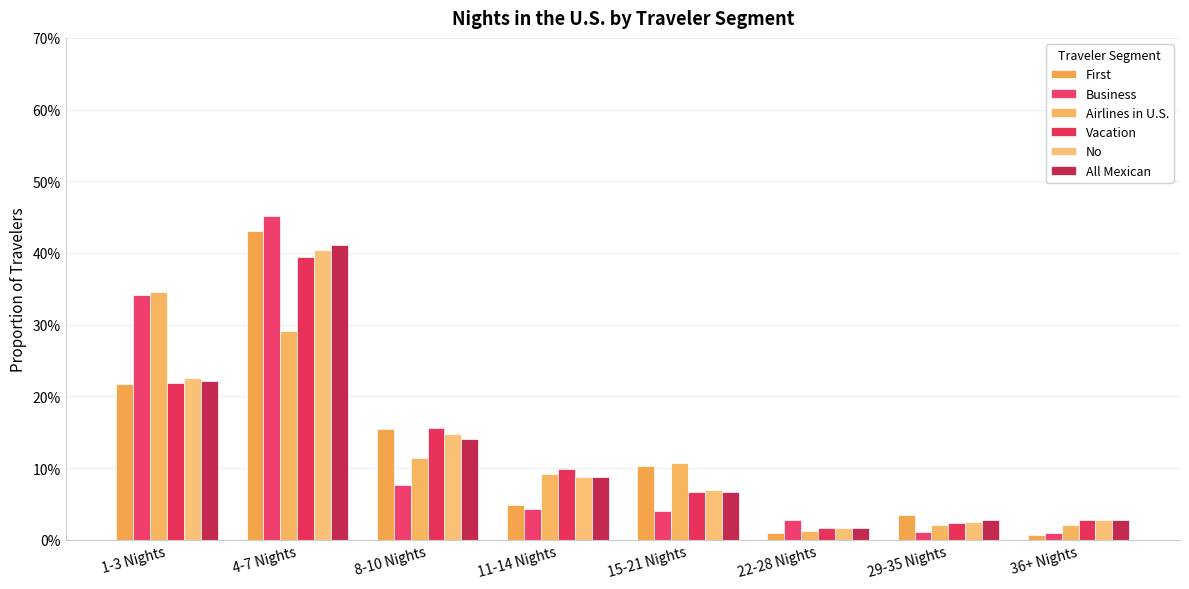

Is it true that Vacation equals 0.3 at 8-10 Nights?

False